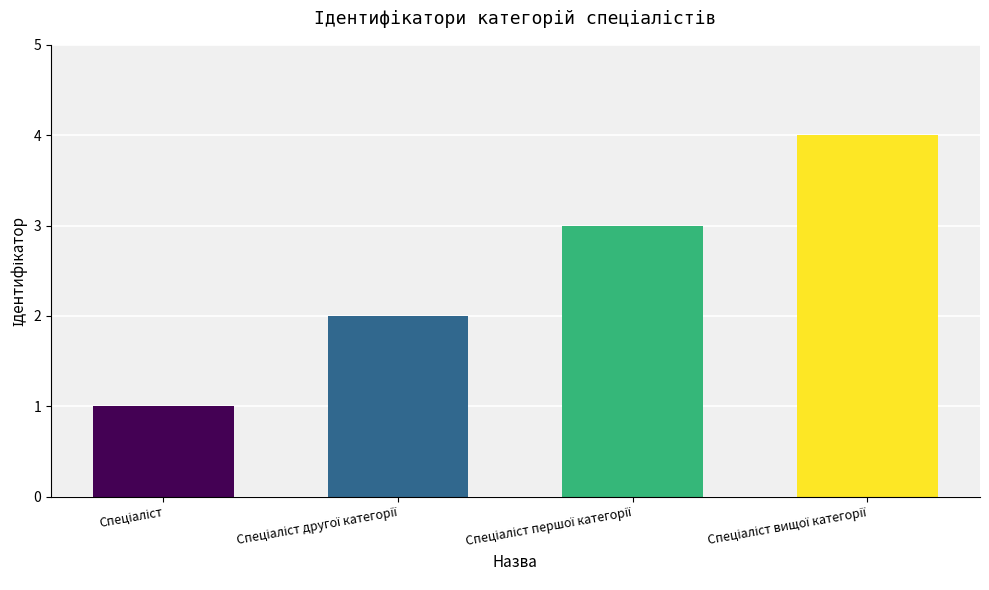

What is the smallest value displayed?

1